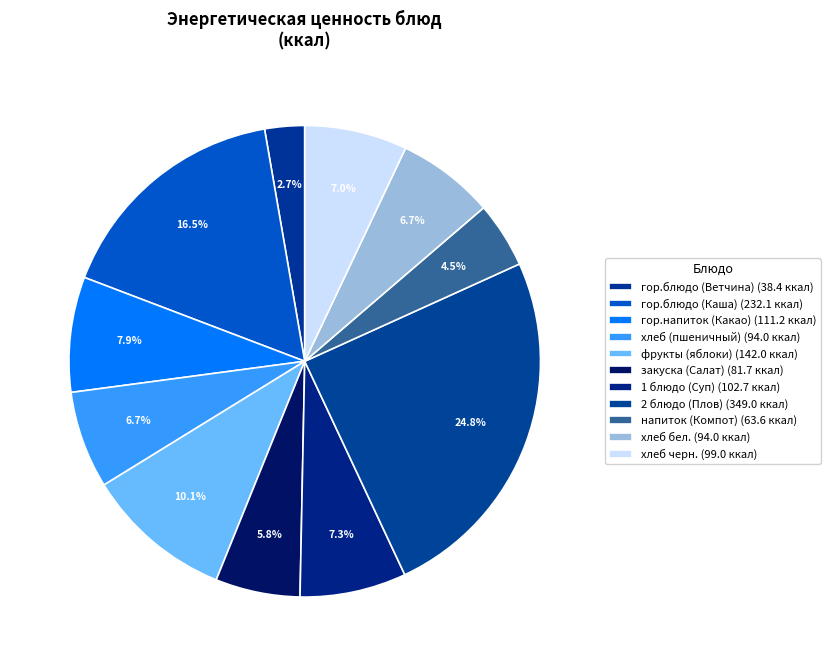

How many slices are in this pie chart?

11